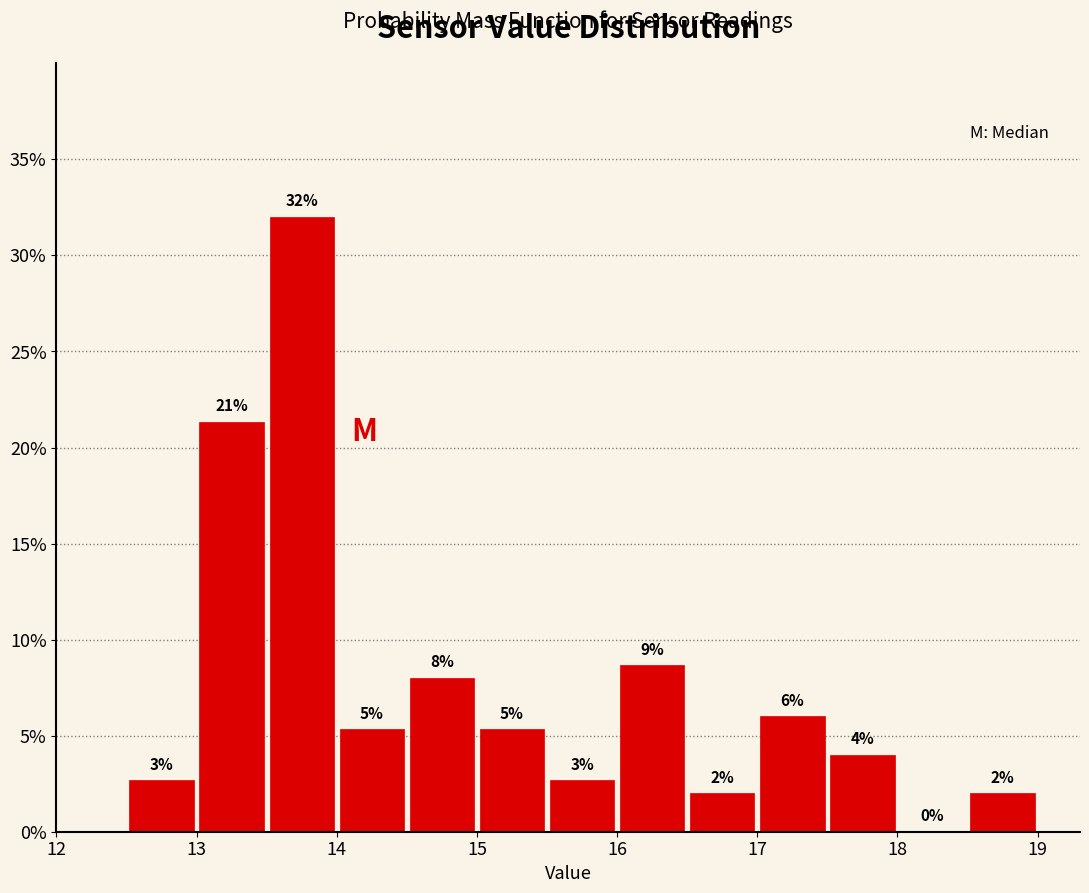

Over which range of the x-axis is the bar tallest?

13.5 to 14.0